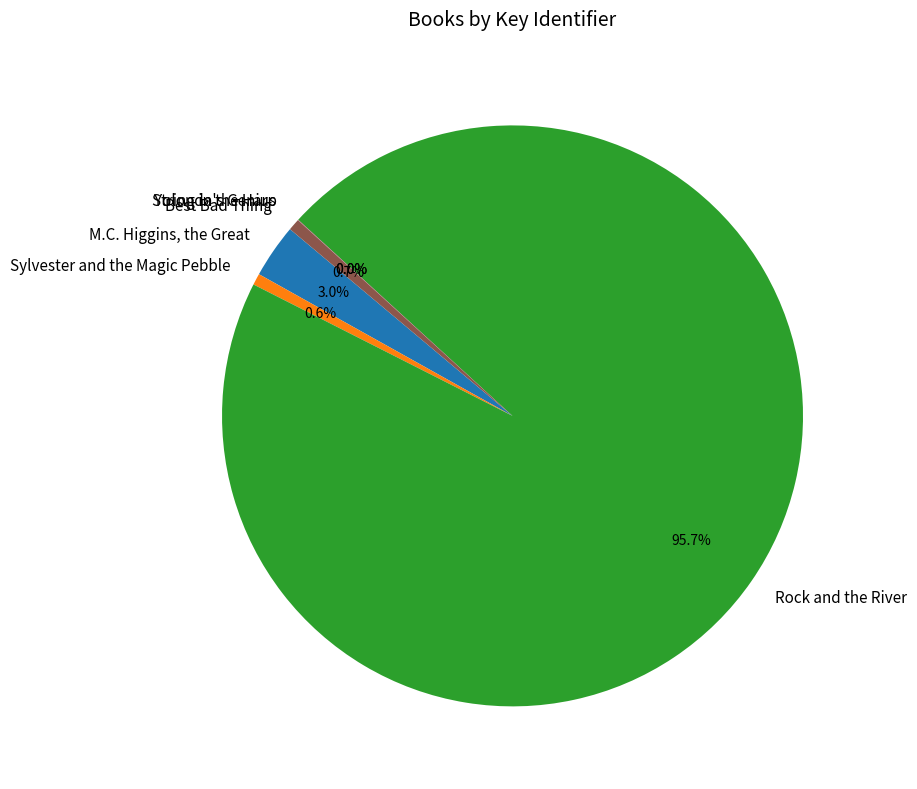

Which slice is the largest?

Rock and the River